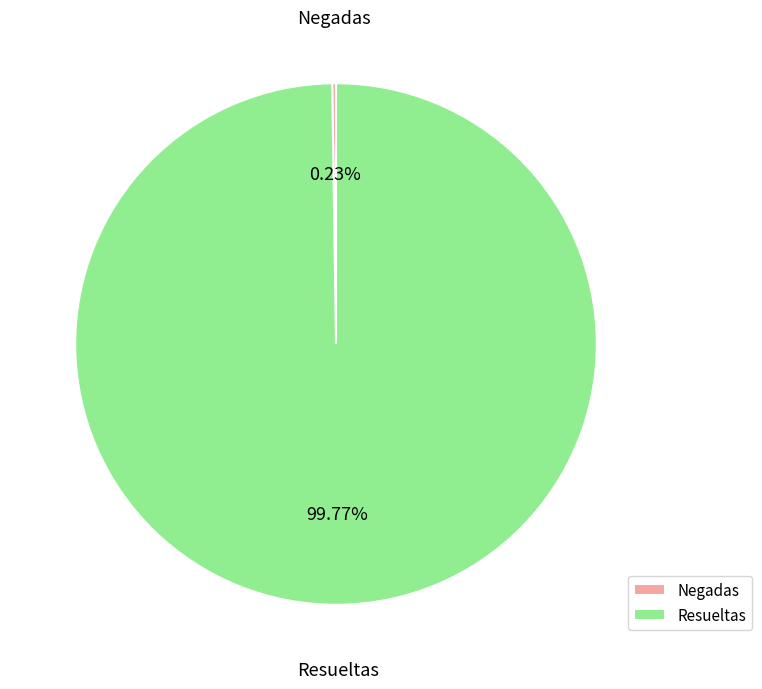

Which category has the biggest portion of the pie?

Resueltas